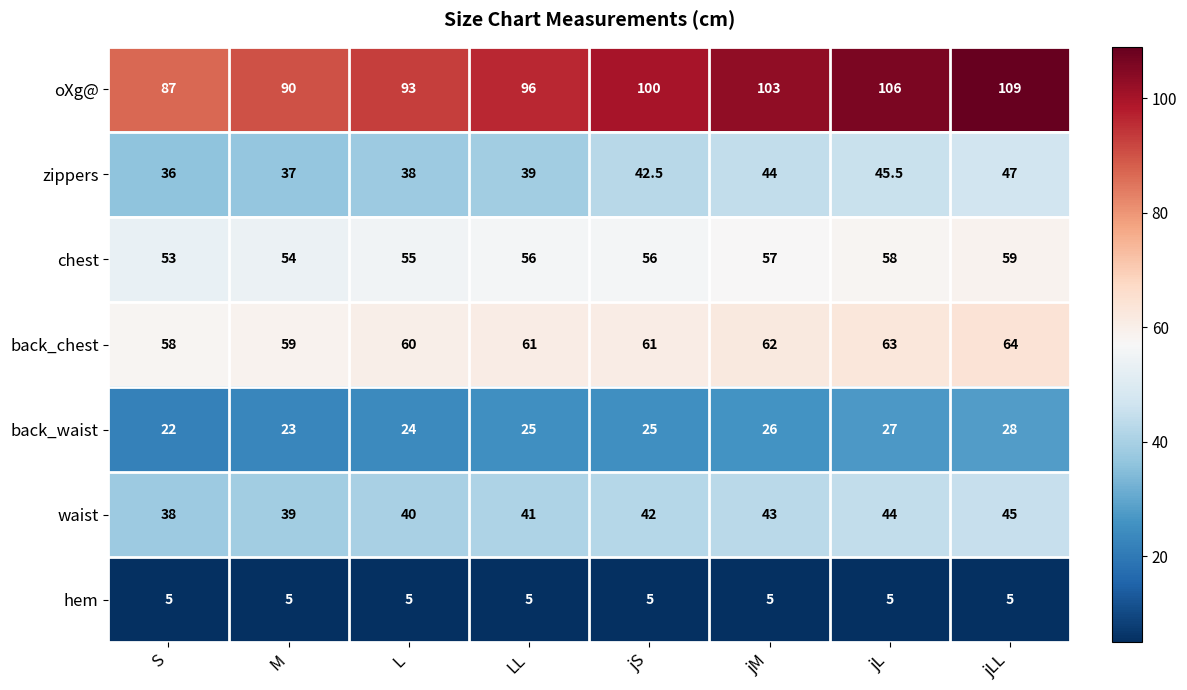

Rank the series by their maximum value, from highest to lowest.

oXg@, back_chest, chest, zippers, waist, back_waist, hem